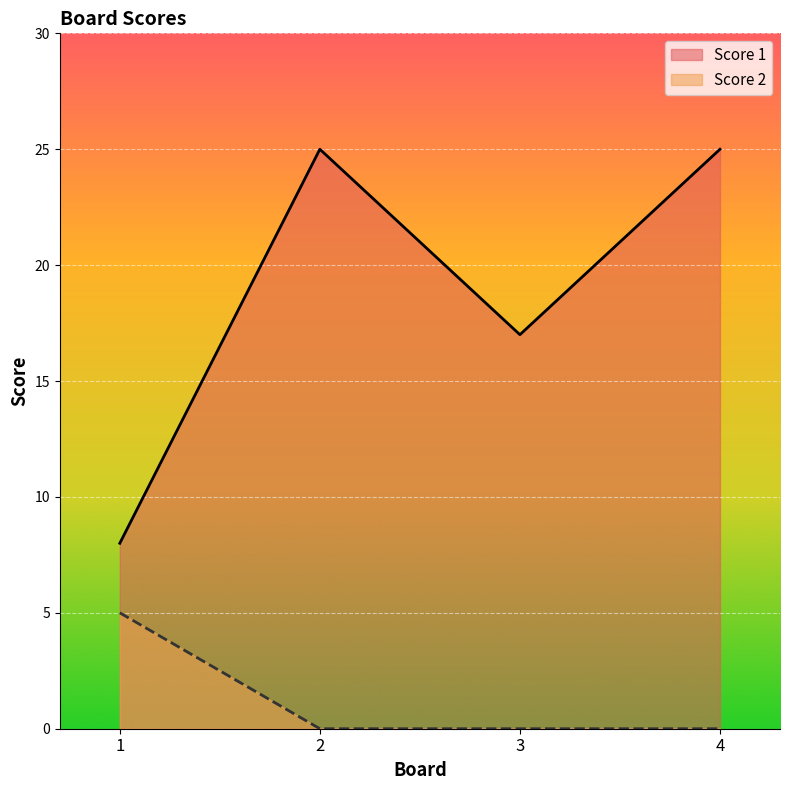

How many data points in Score 2 are above 0?

1